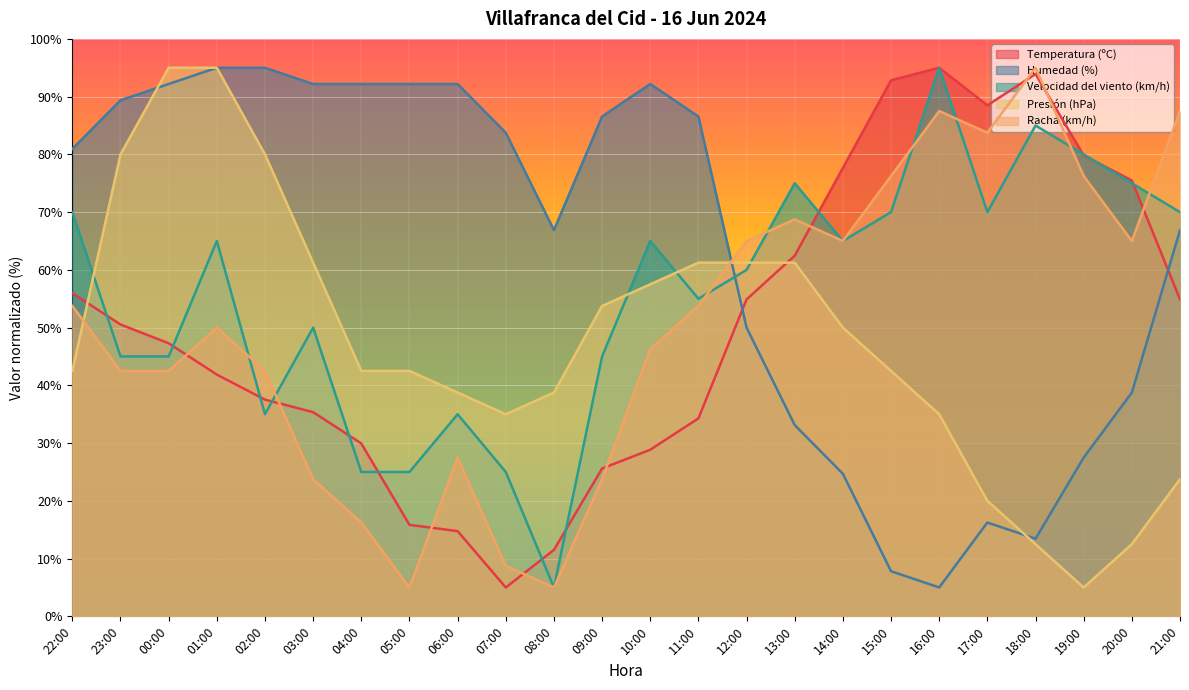

Which series has the largest range (max minus min)?

Temperatura (ºC)